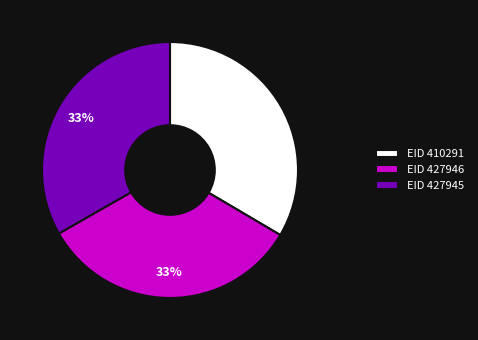

To the nearest percent, what percentage of the pie is EID 427945?

33%